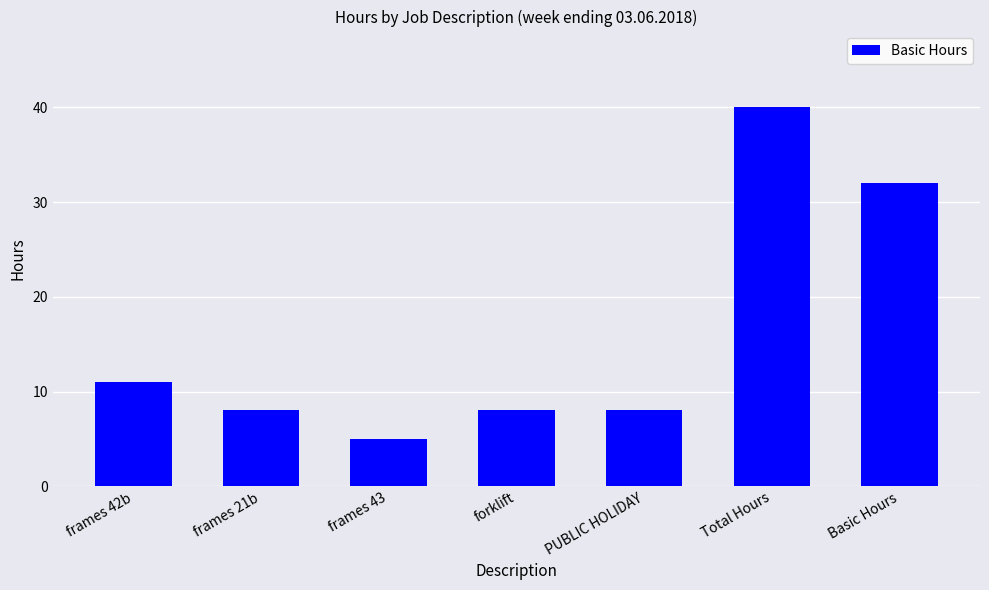

What is the difference between the second highest and minimum values?

27